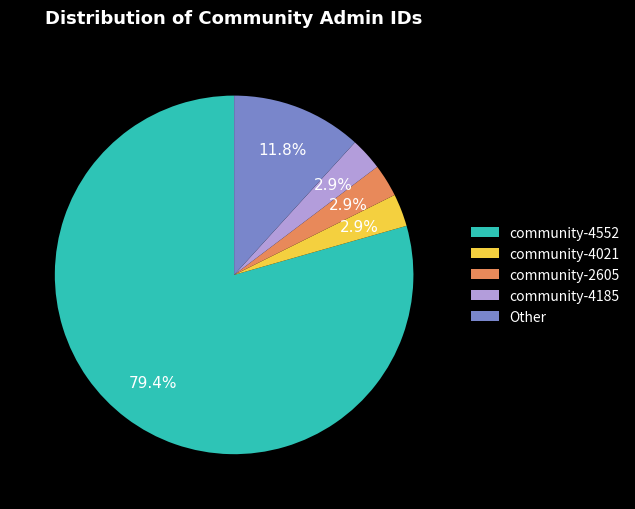

Is the sum of community-4021 and community-4185 greater than half?

No